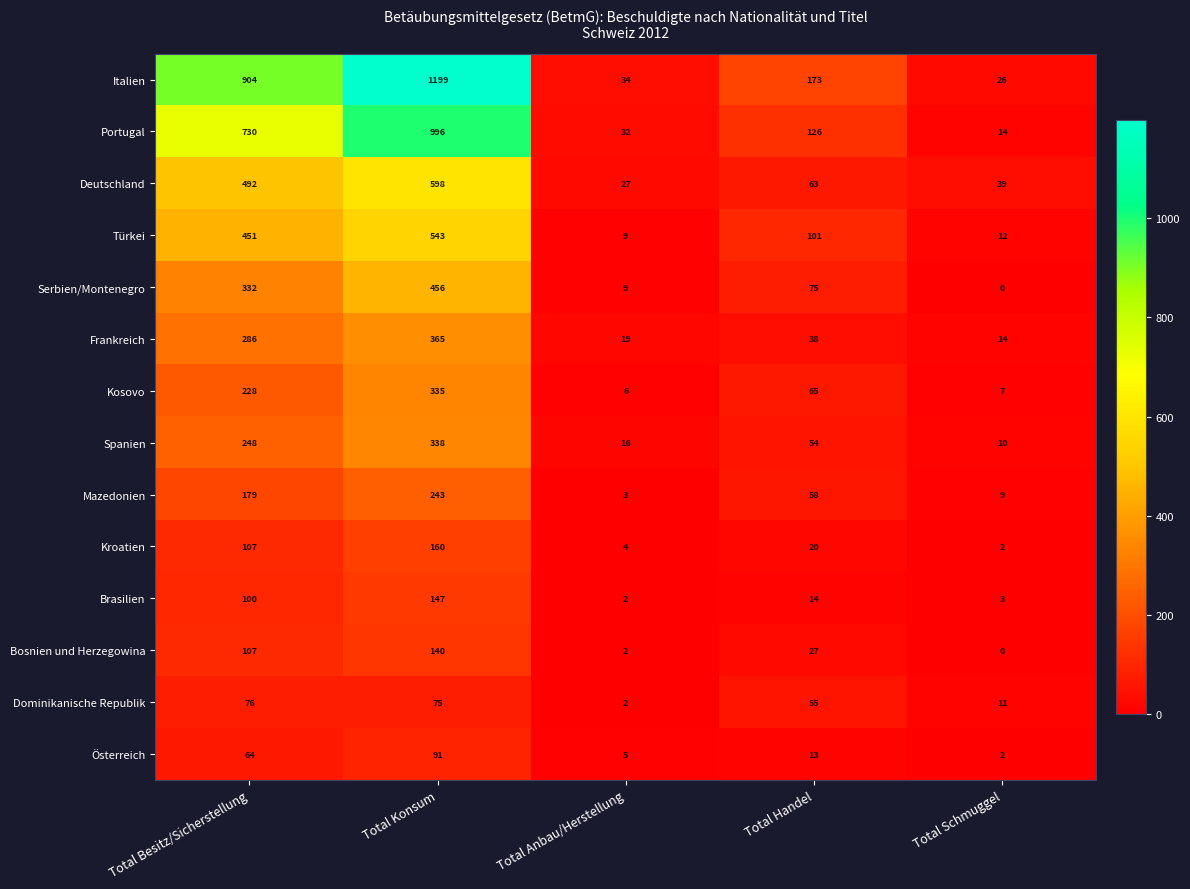

True or false: Frankreich has a value of 38 at Total Handel.

True